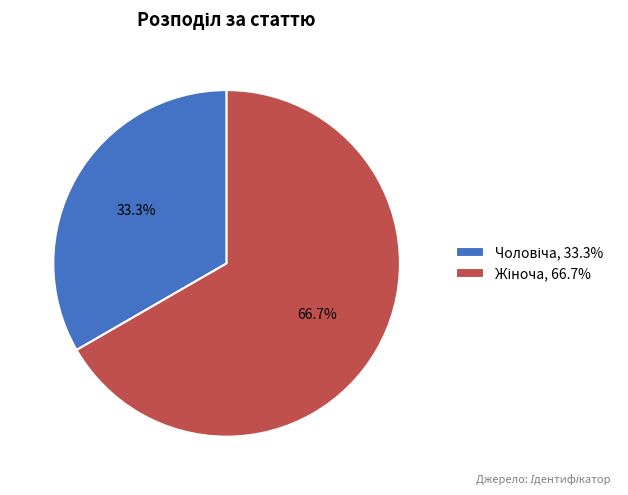

Does any single category account for the majority?

Yes